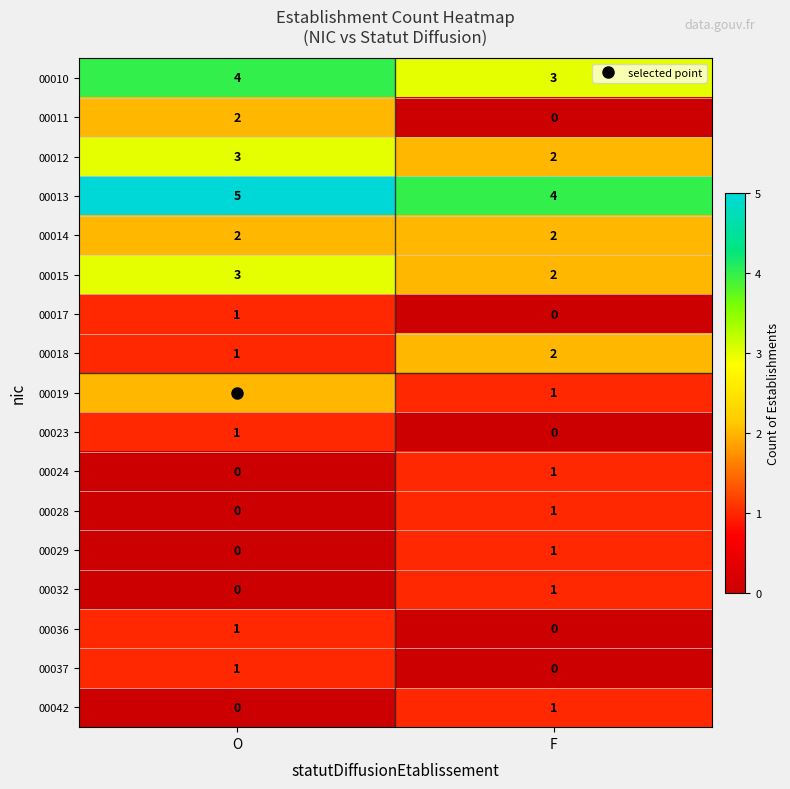

Which category has the highest value in the 00032 series?

F